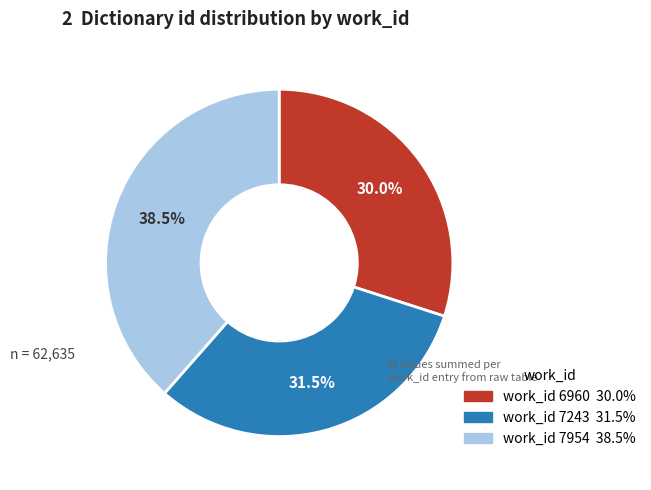

Is there a majority slice in this chart?

No